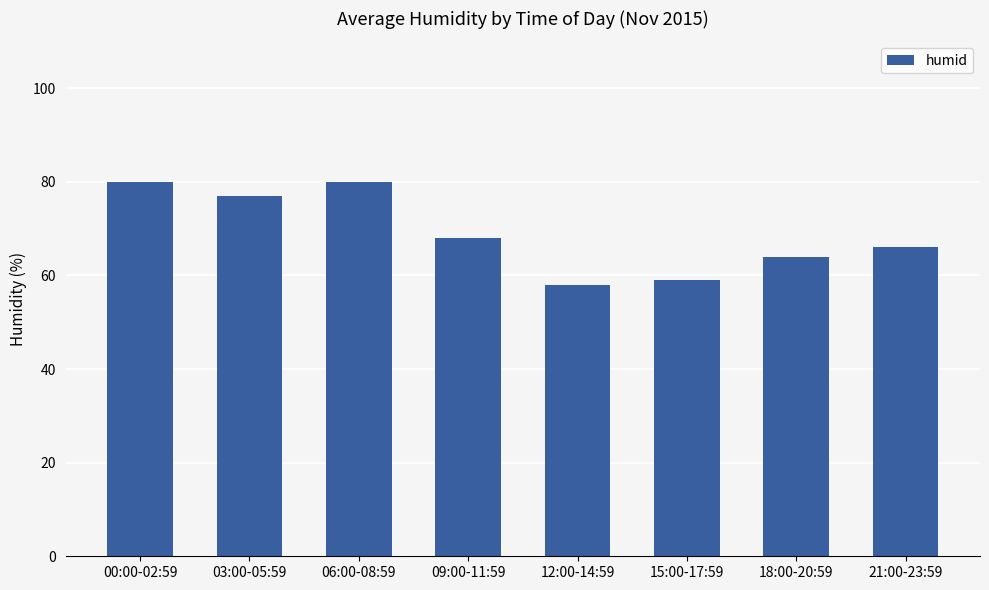

Reading left to right, list all the values displayed in this chart.

80	77	80	68	58	59	64	66